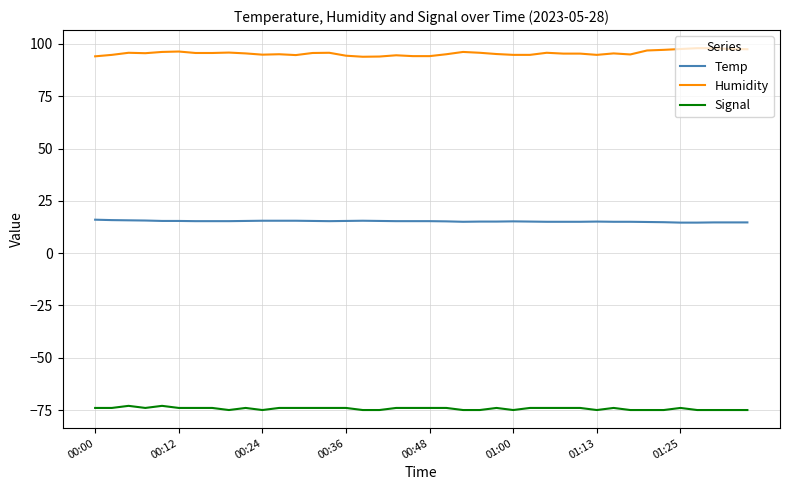

True or false: Humidity and Signal cross at least once.

False